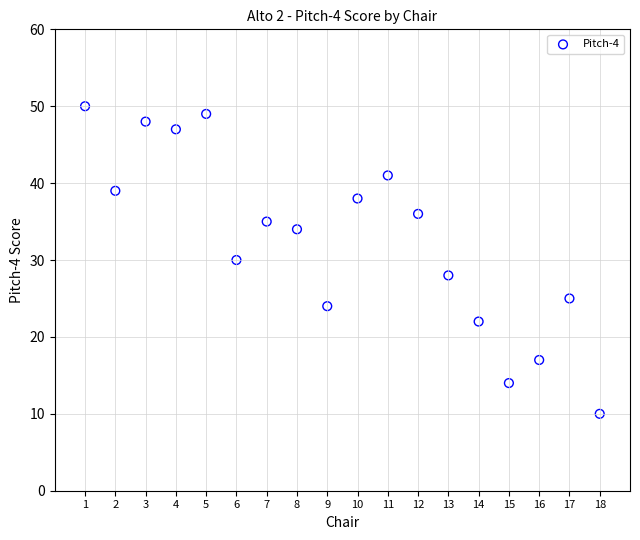

What is the range of Y values (max minus min)?

40